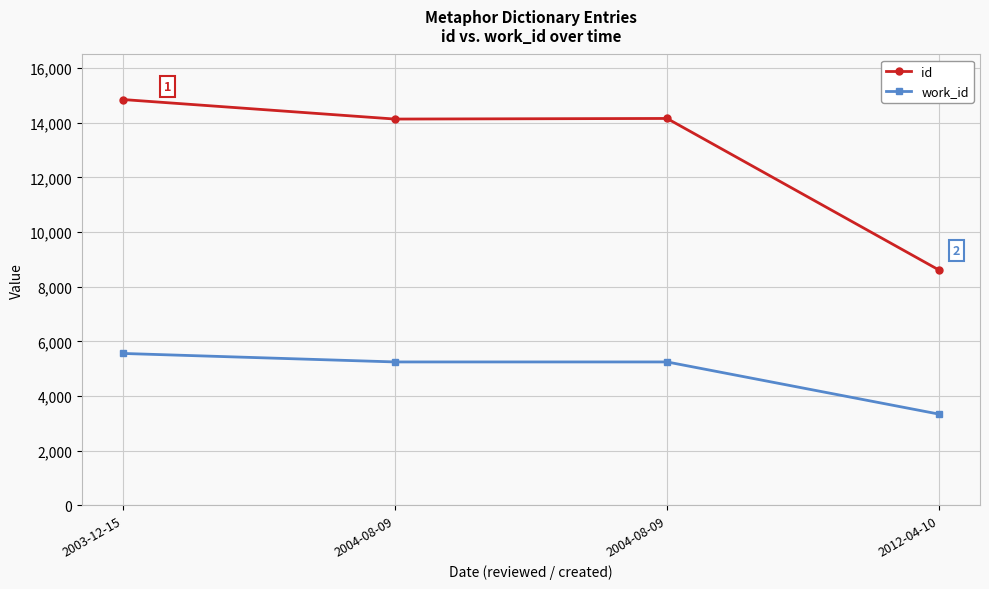

What is the spread (max minus min) of values at 2012-04-10?

5271